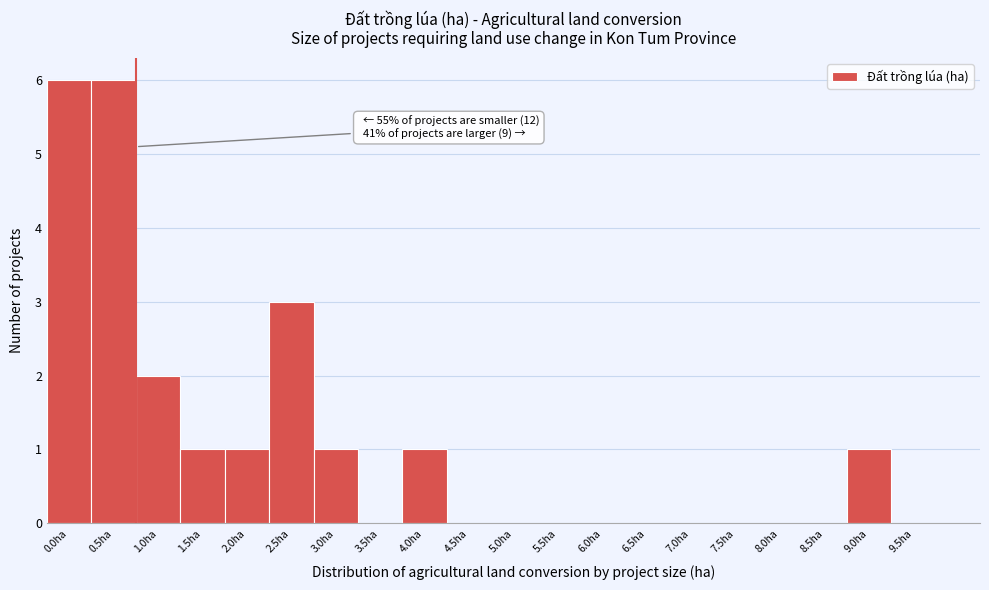

Reading left to right, what are all the values shown in this chart?

0.0ha=6	0.5ha=6	1.0ha=2	1.5ha=1	2.0ha=1	2.5ha=3	3.0ha=1	3.5ha=0	4.0ha=1	4.5ha=0	5.0ha=0	5.5ha=0	6.0ha=0	6.5ha=0	7.0ha=0	7.5ha=0	8.0ha=0	8.5ha=0	9.0ha=1	9.5ha=0